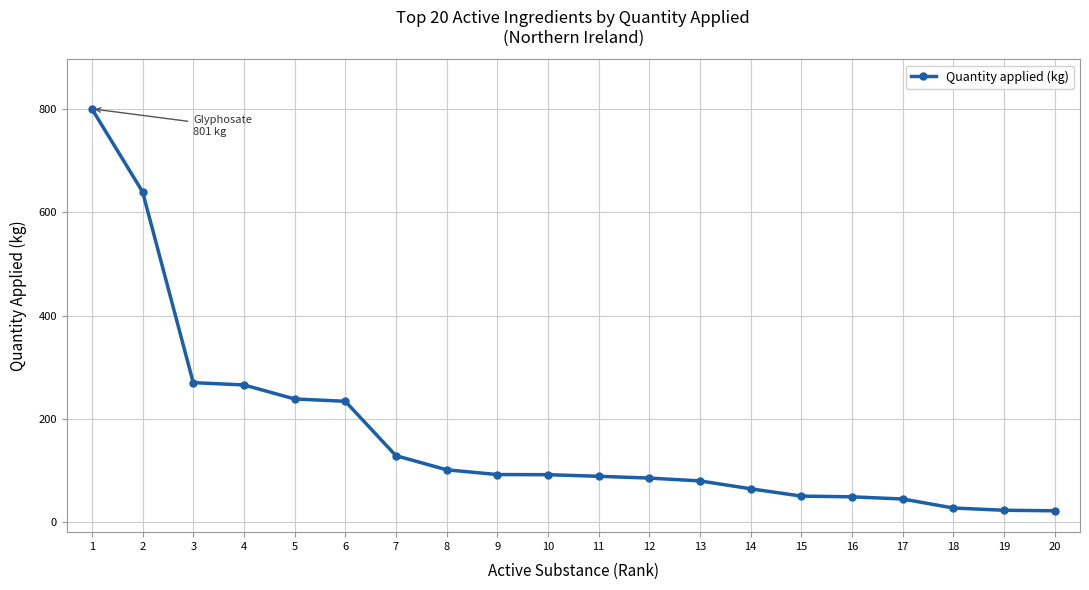

What is the ratio of the value at 1 to the value at 11?

9.1